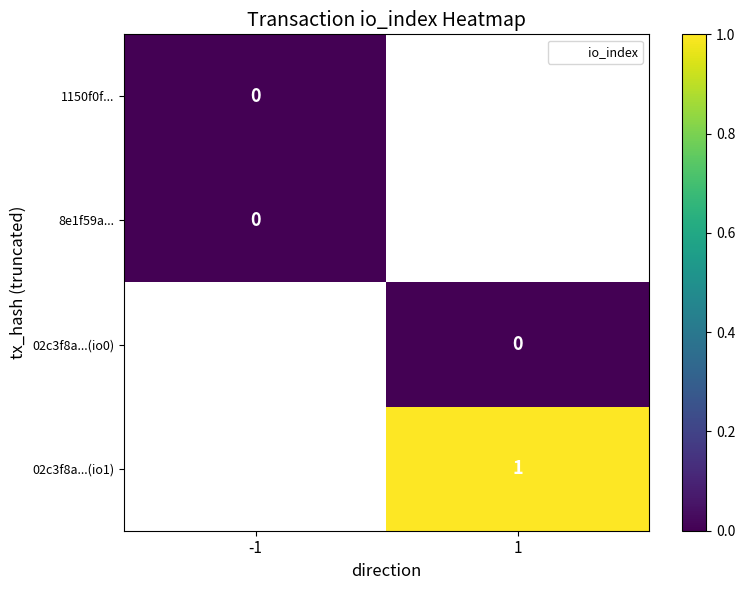

True or false: 8e1f59a... has a value of 0.0 at -1.

True